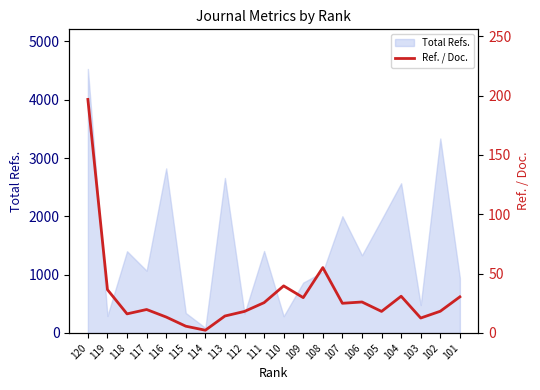

What is the highest value of the Total Refs. series?

4527